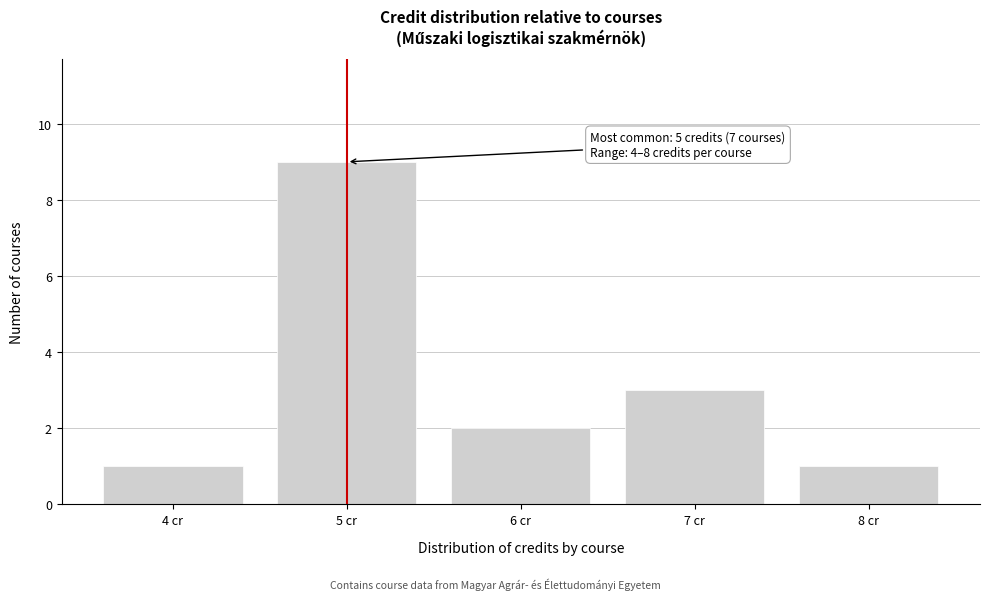

Which range on the x-axis has the tallest bar?

4.5 to 5.5